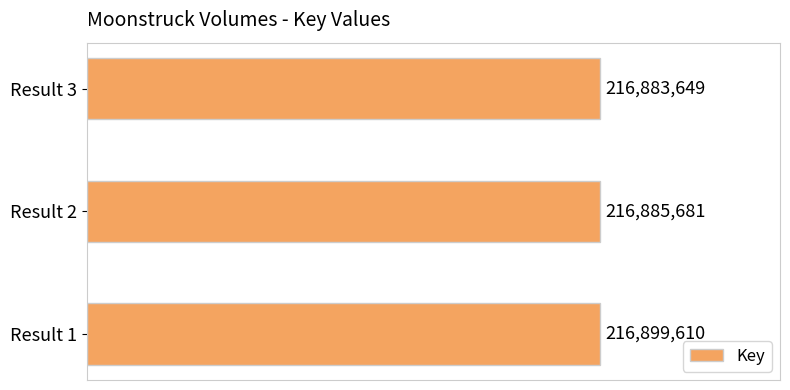

List the labels in order of value, smallest first.

2, 1, 0